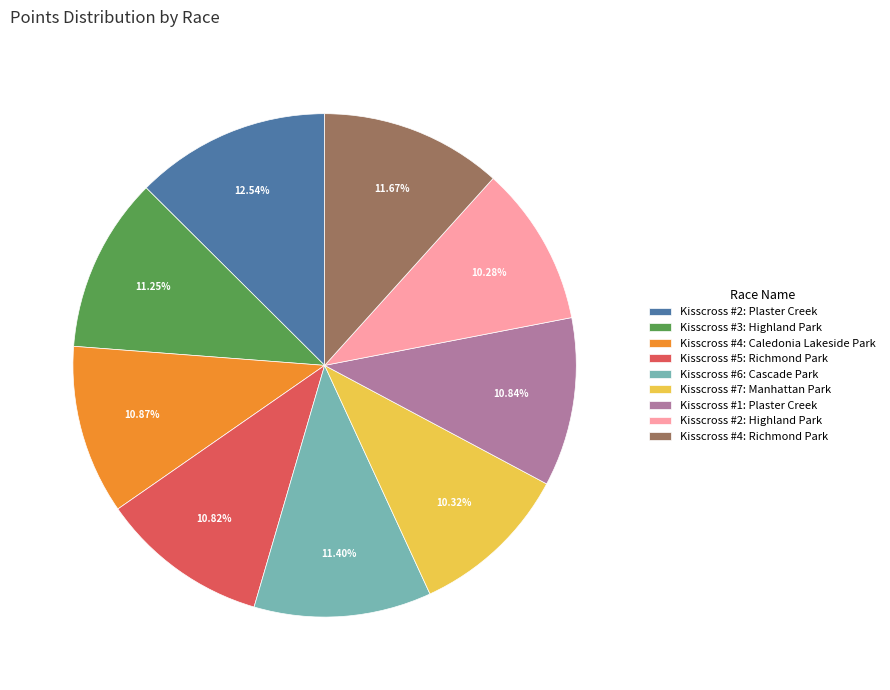

To the nearest percent, what is the combined percentage of Kisscross #6: Cascade Park and Kisscross #4: Richmond Park?

23%